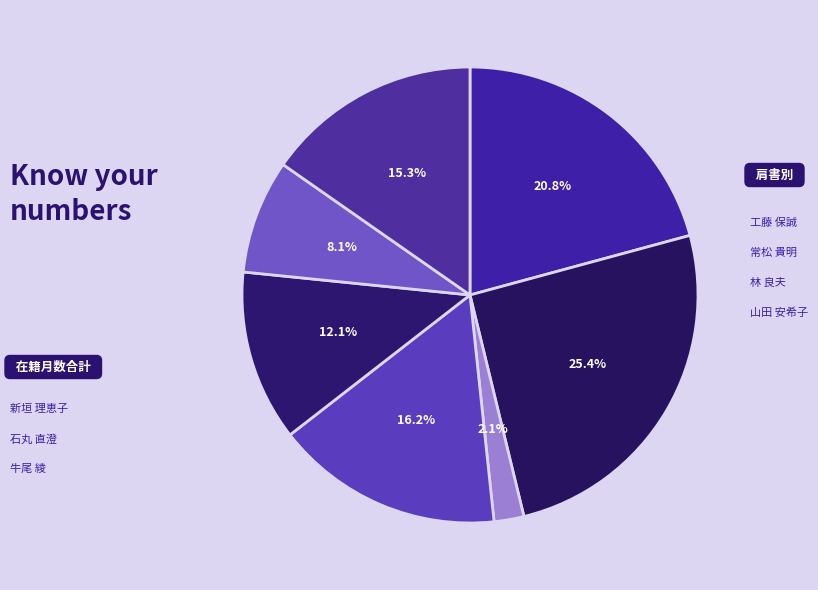

Count the number of slices in the pie.

7